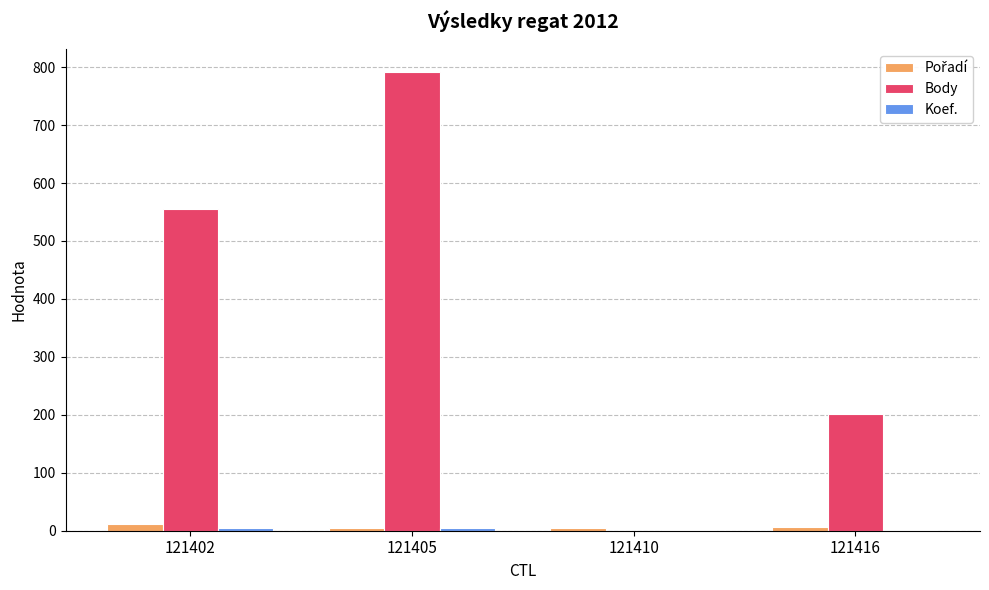

At which category is the sum across all series the highest?

121405